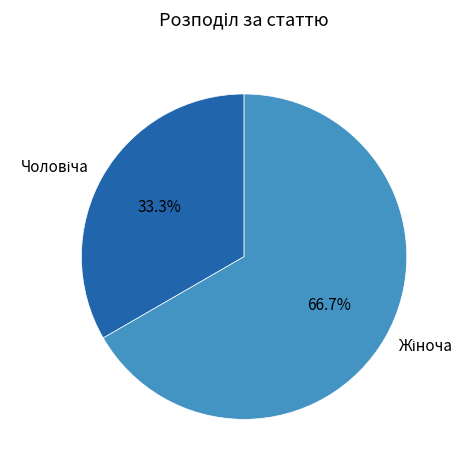

Is there a majority slice in this chart?

Yes